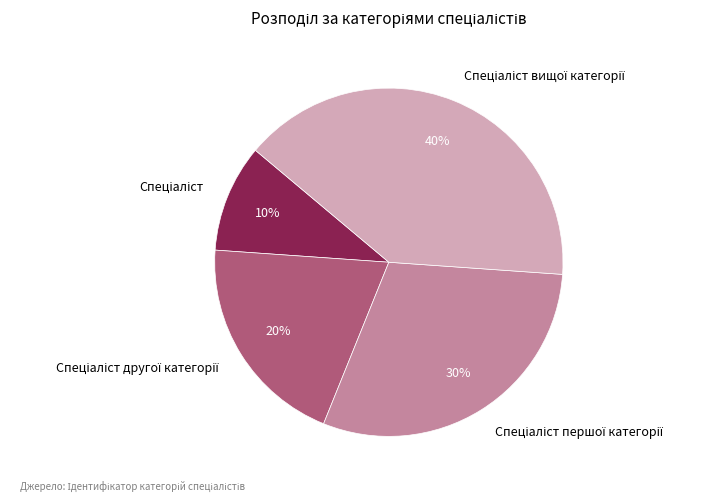

How many slices are in this pie chart?

4